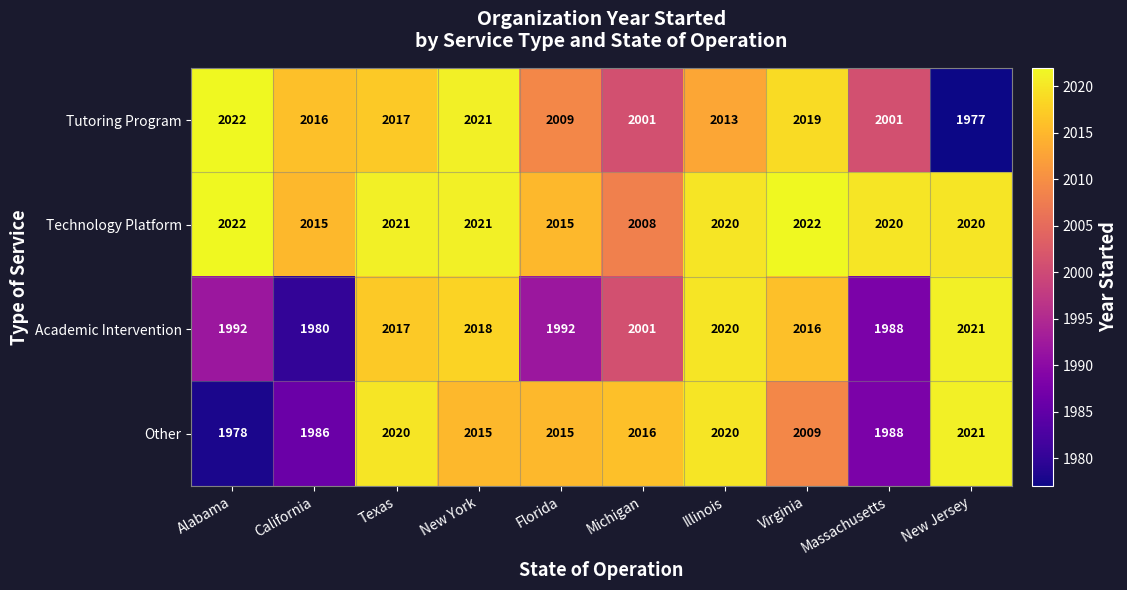

At Virginia, list the series in order from largest to smallest.

Technology Platform, Tutoring Program, Academic Intervention, Other